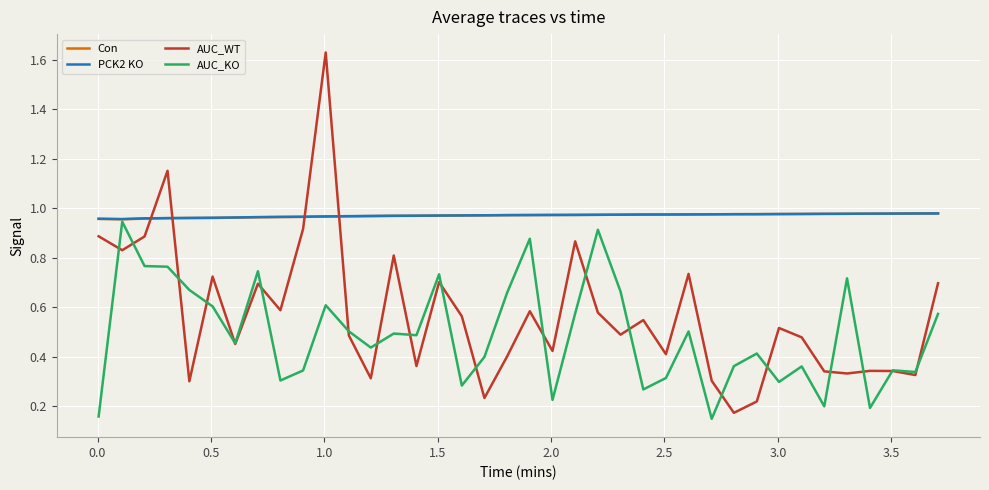

True or false: Con and AUC_WT cross at least once.

True